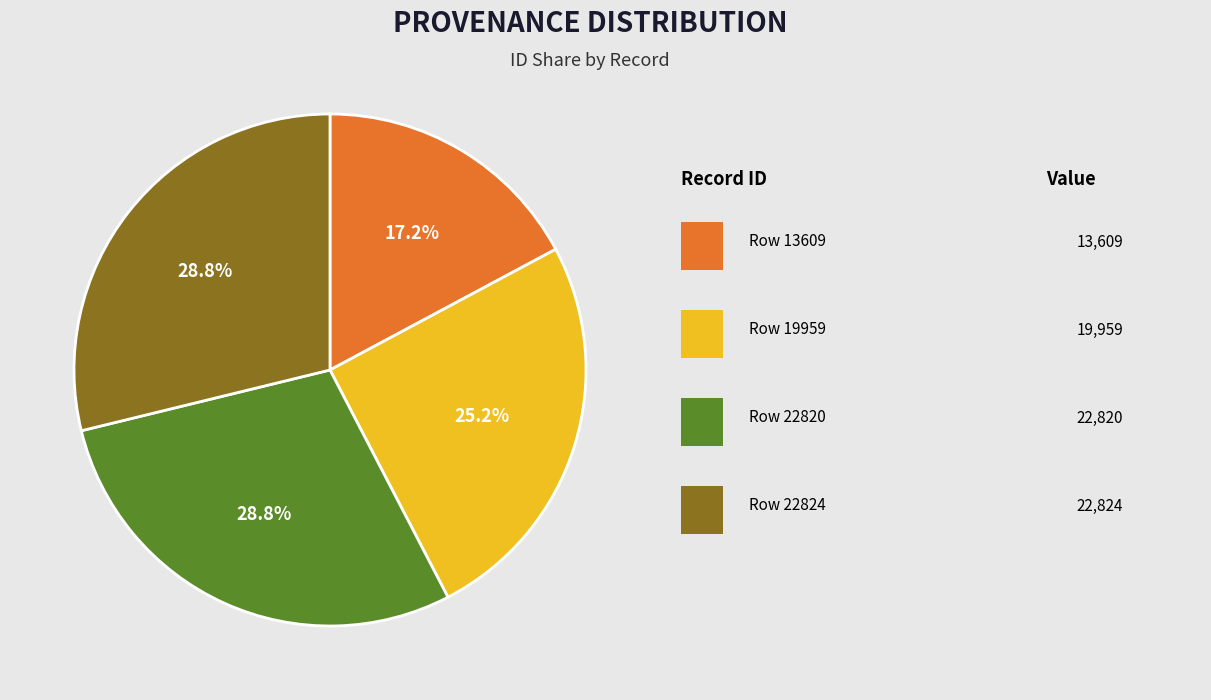

Is there any slice that represents more than half of the pie?

No